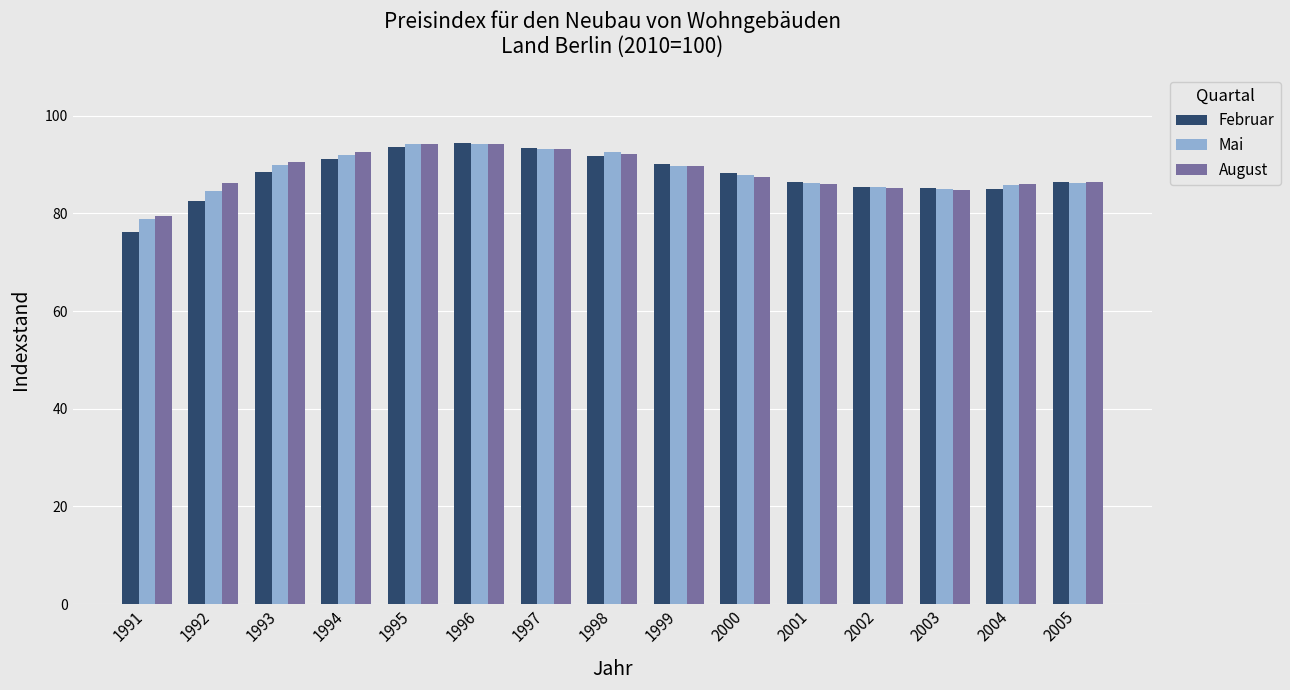

Does the chart contain any negative values?

No